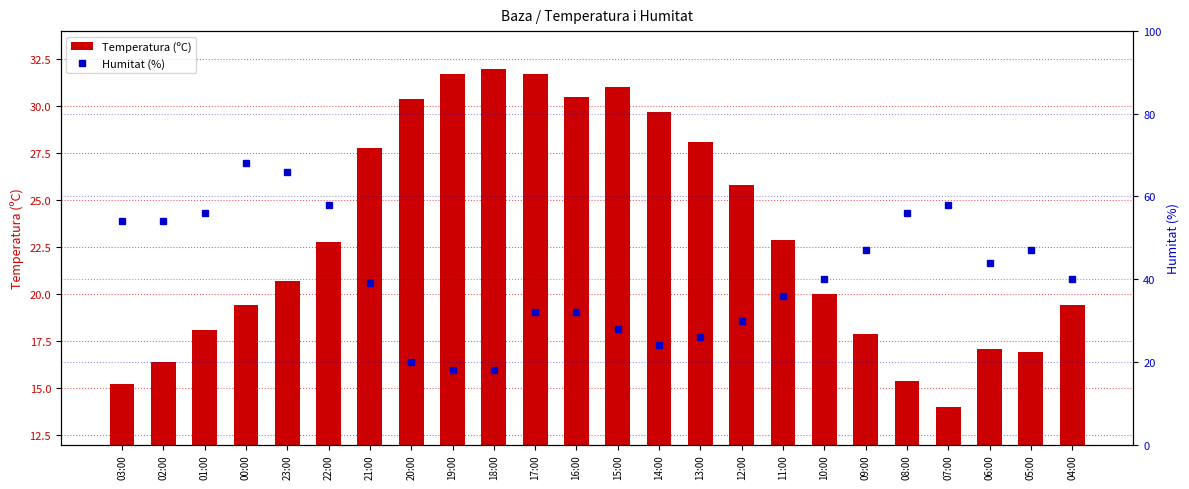

What is the label of the 18th bar from the left?

10:00